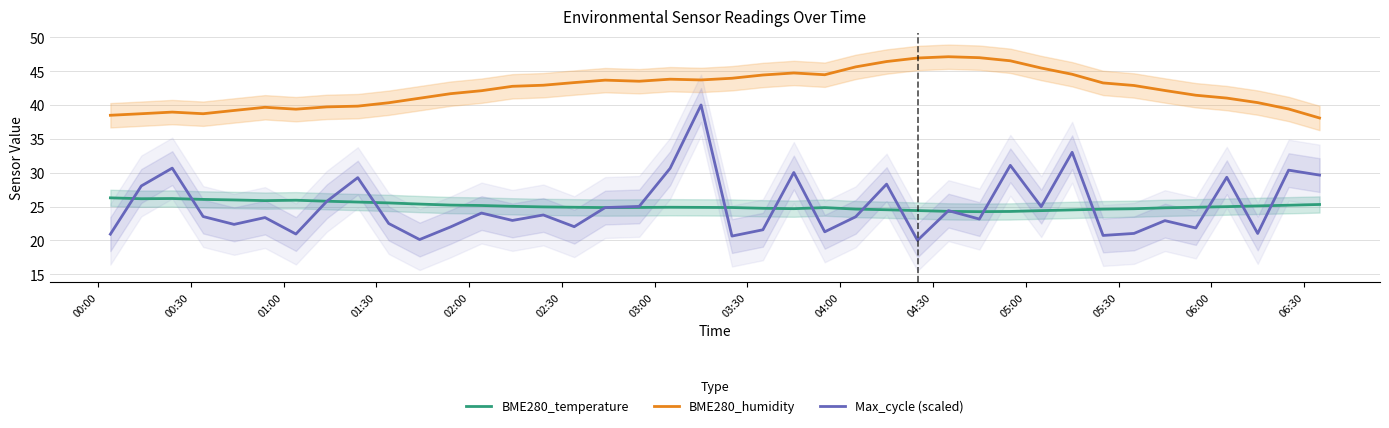

What is the minimum value shown in the chart?

20.0